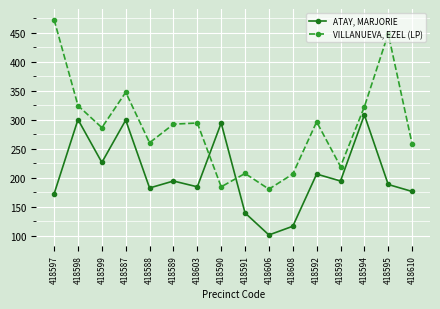

At which label does VILLANUEVA, EZEL (LP) reach its peak?

418597